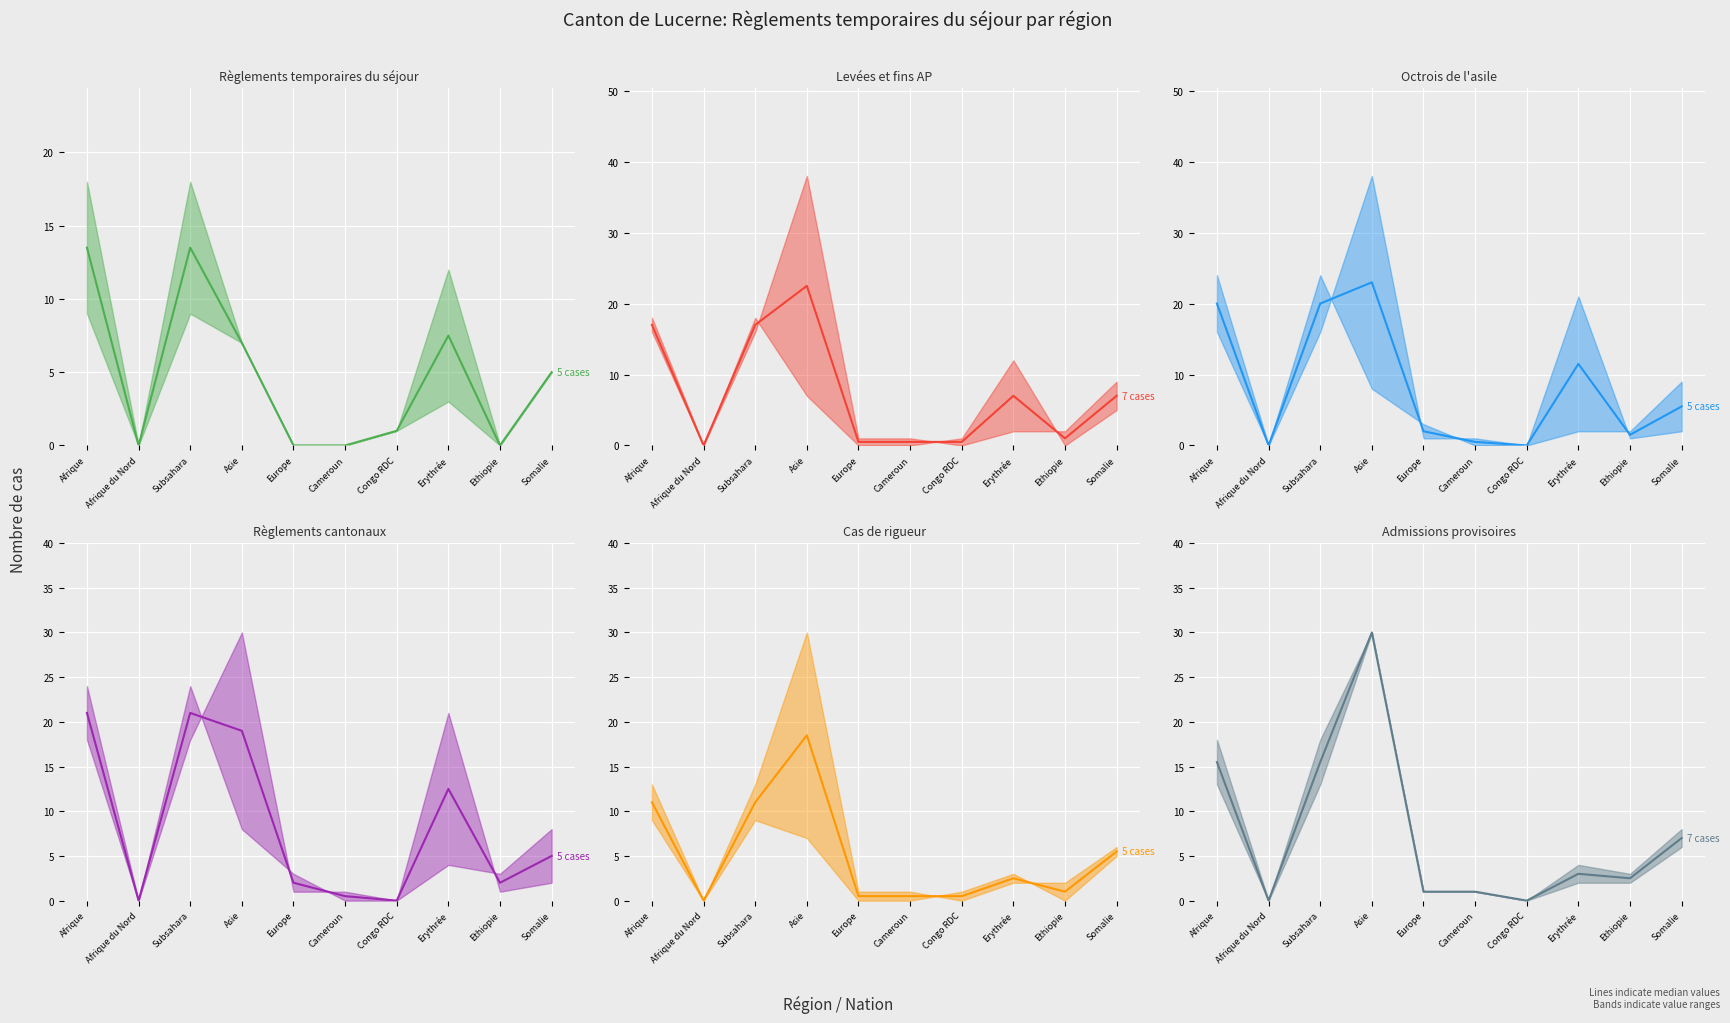

What value does the Cas de rigueur (median) series have at Ethiopie?

1.0